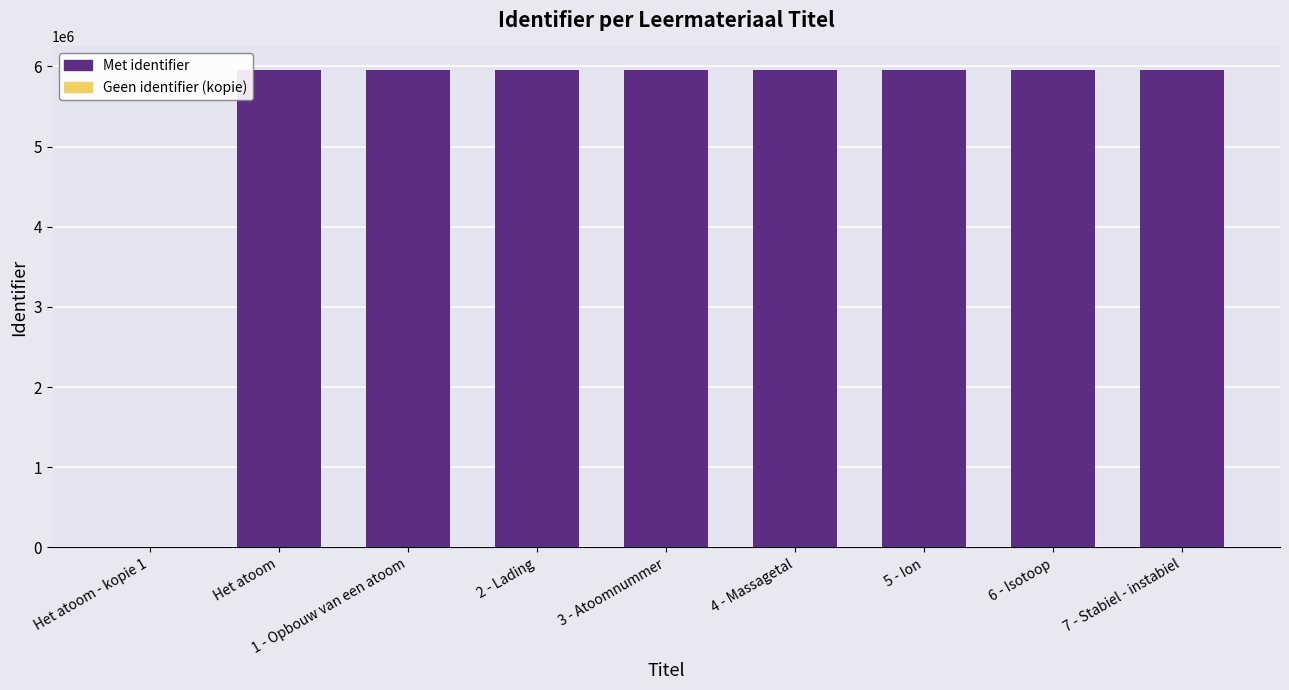

What is the sum of the values at Het atoom and 3 - Atoomnummer?

11903696